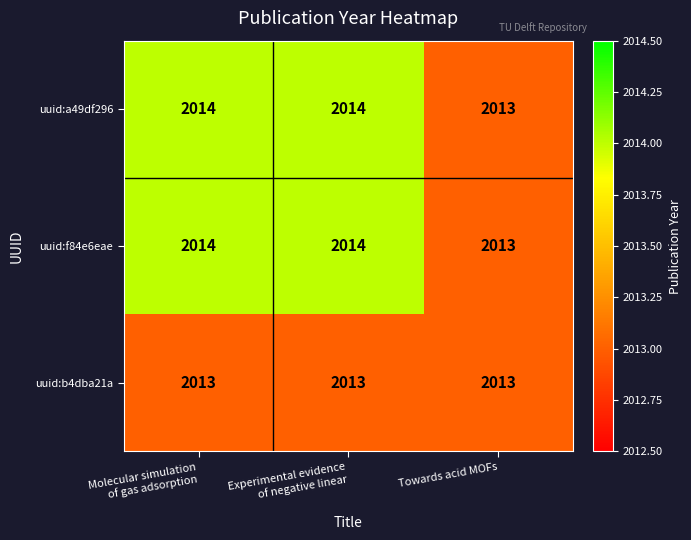

How many uuid:a49df296 values are between 2013 and 2014?

3